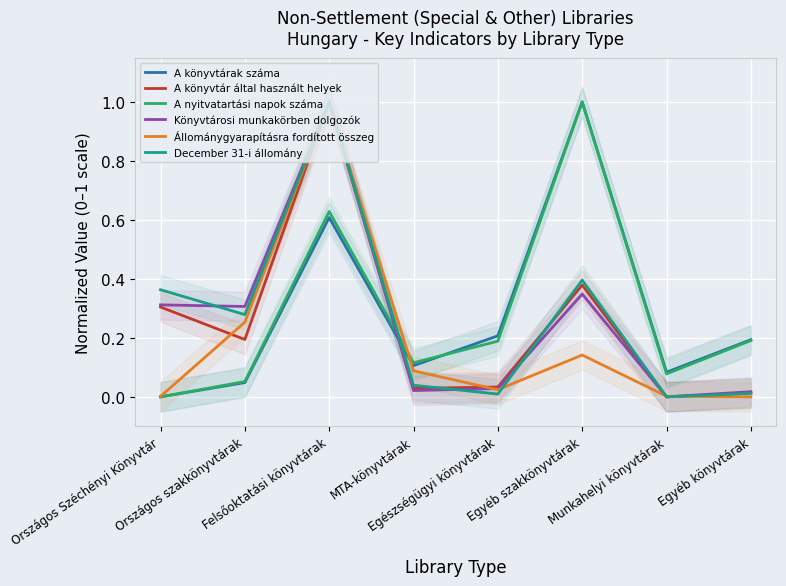

Rank the categories by A nyitvatartási napok száma value from highest to lowest.

Egyéb szakkönyvtárak, Felsőoktatási könyvtárak, Egyéb könyvtárak, Egészségügyi könyvtárak, MTA-könyvtárak, Munkahelyi könyvtárak, Országos szakkönyvtárak, Országos Széchényi Könyvtár